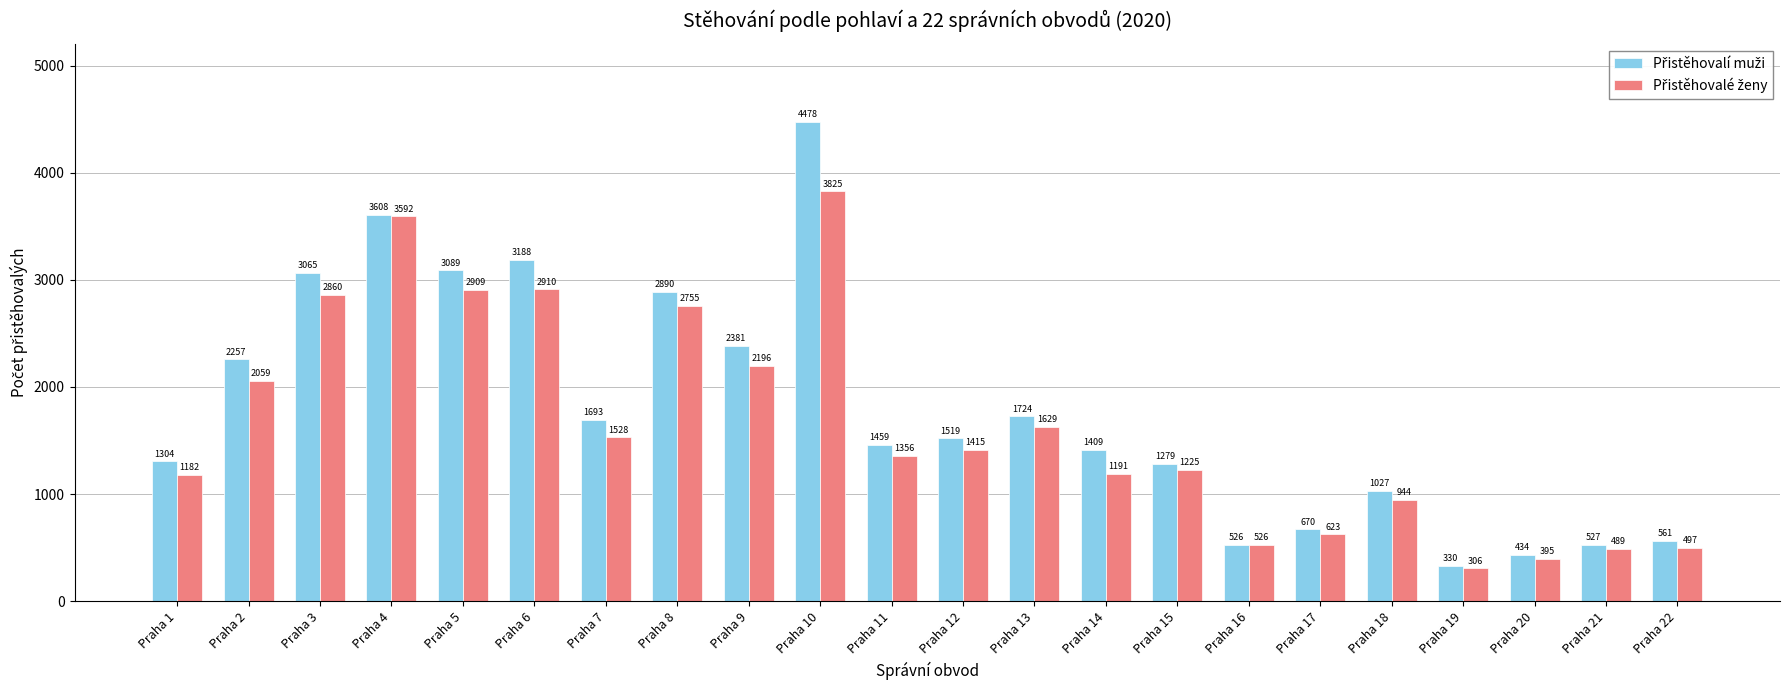

What is the difference between the highest and lowest values at Praha 6?

278